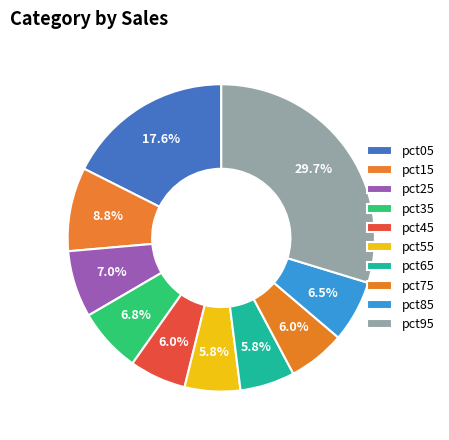

Does any single category account for the majority?

No